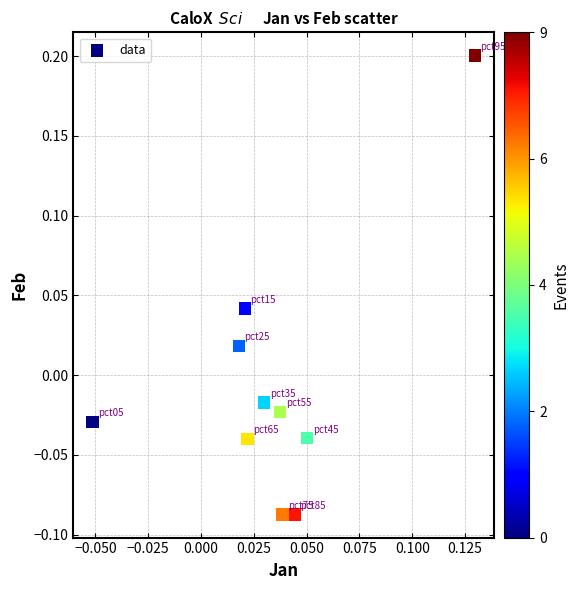

What is the range of Y values (max minus min)?

0.3